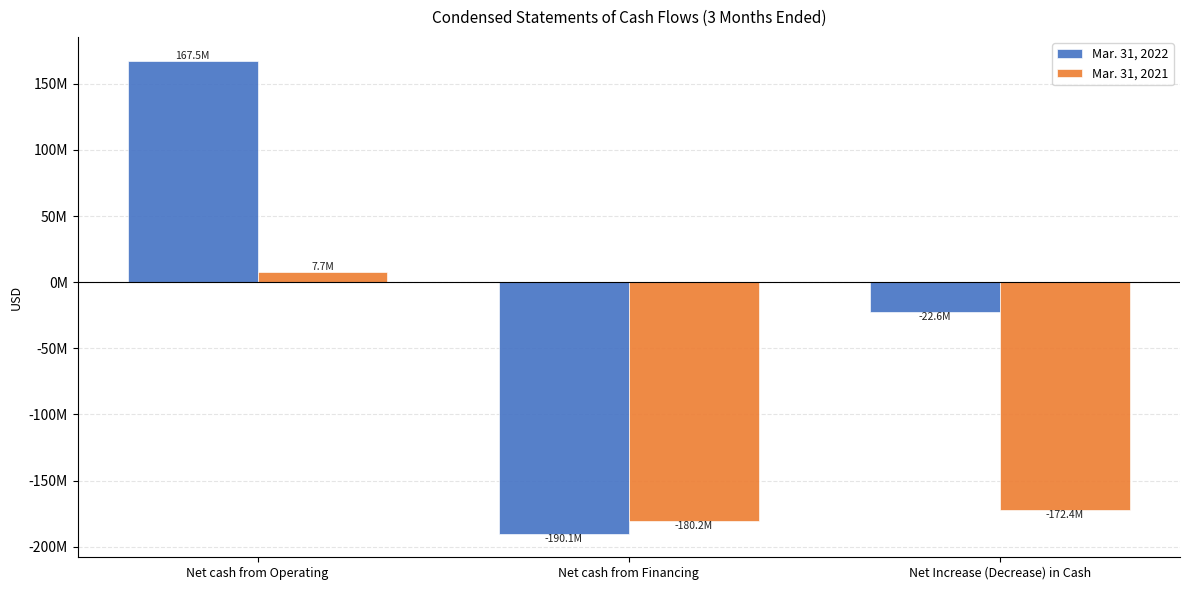

Rank the series by their maximum value, from highest to lowest.

Mar. 31, 2022, Mar. 31, 2021